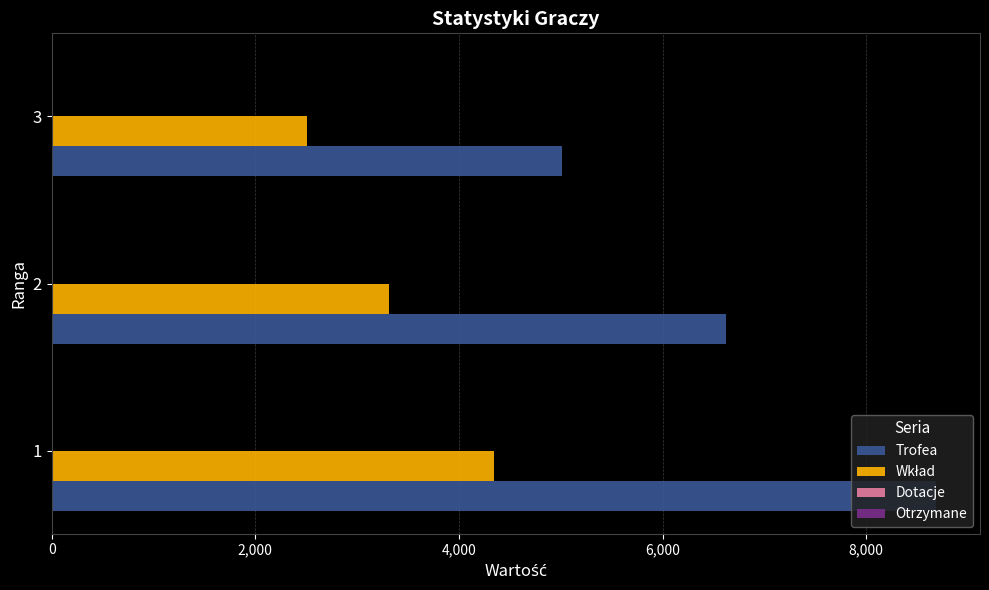

What is the highest value of the Trofea series?

8683